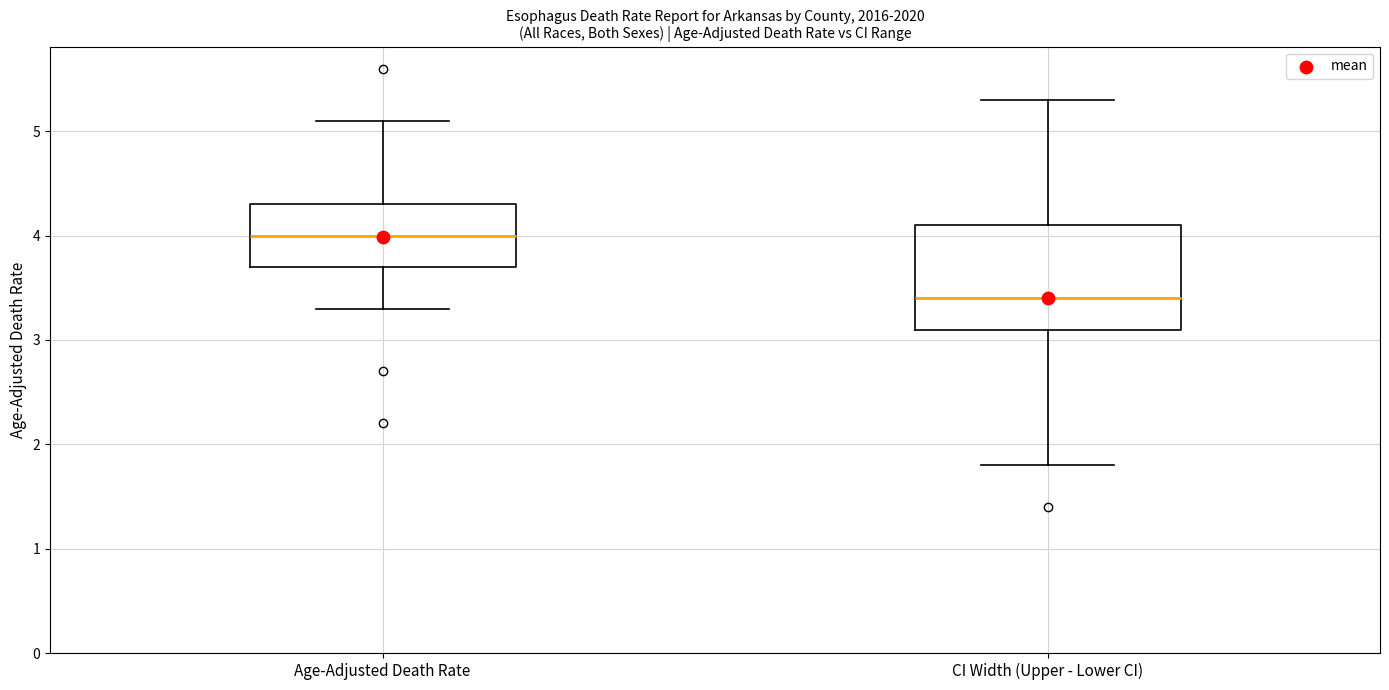

Where does the lower whisker of the box for CI Width (Upper - Lower CI) end on the y-axis? The values are not printed on the chart, so give them approximately, as read against the axis.

1.8